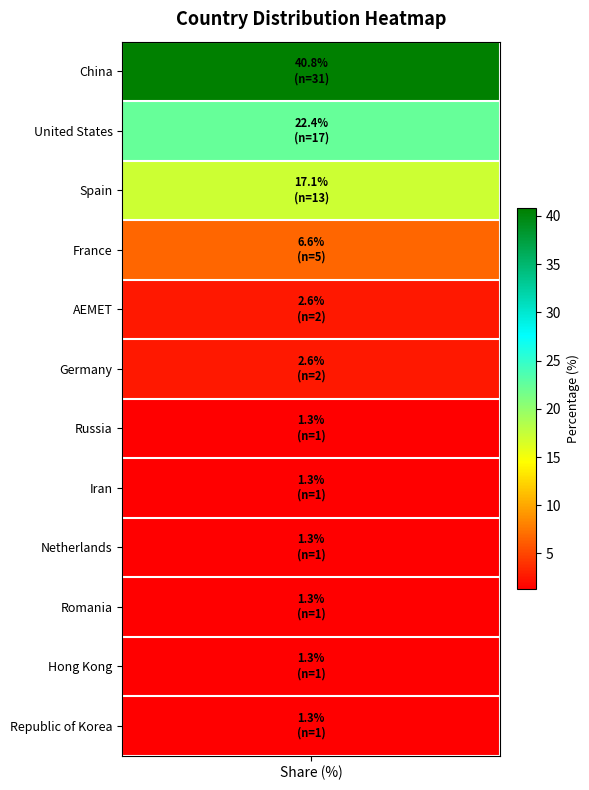

List the labels in order of value, smallest first.

Russia, Iran, Netherlands, Romania, Hong Kong, Republic of Korea, AEMET, Germany, France, Spain, United States, China